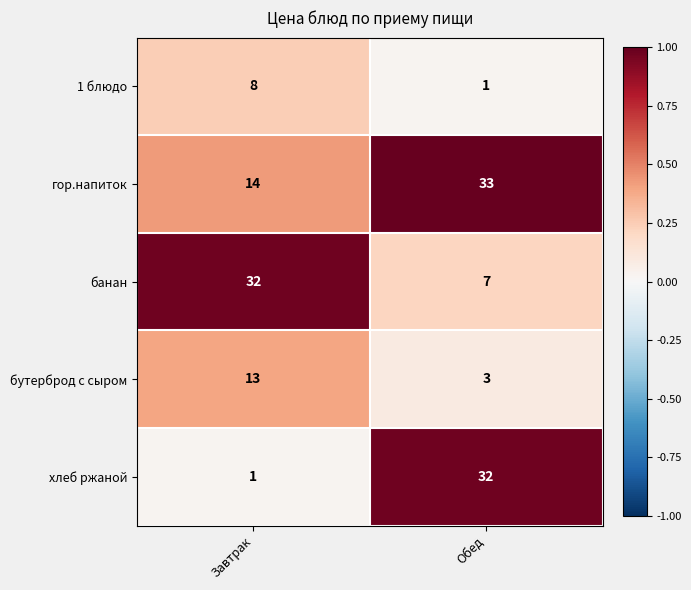

Where is 1 блюдо nearest to the value 4?

Обед